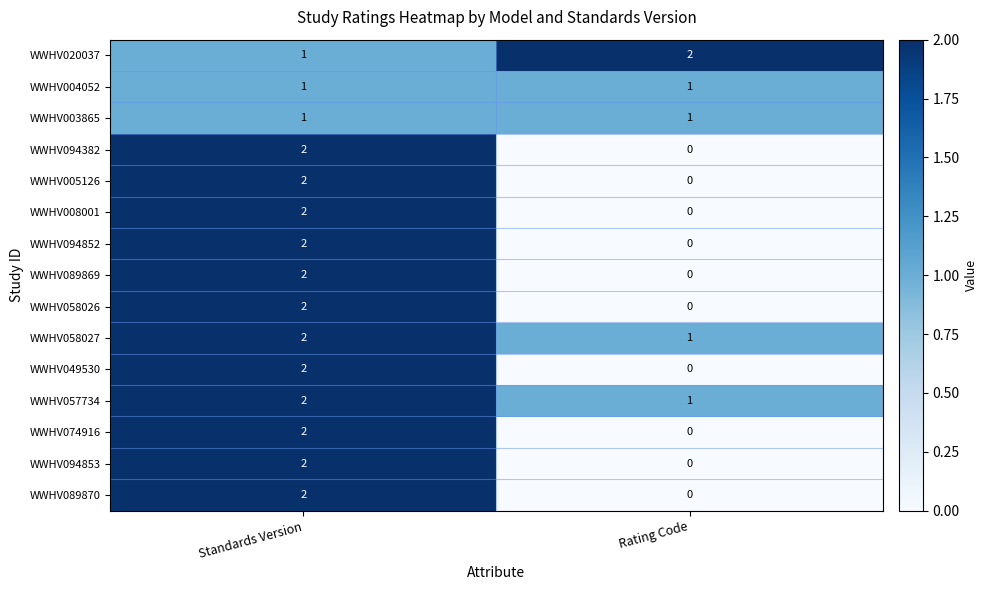

Reading right to left, extract all data points from this chart.

WWHV020037: Rating Code=2	Standards Version=1
WWHV004052: Rating Code=1	Standards Version=1
WWHV003865: Rating Code=1	Standards Version=1
WWHV094382: Rating Code=0	Standards Version=2
WWHV005126: Rating Code=0	Standards Version=2
WWHV008001: Rating Code=0	Standards Version=2
WWHV094852: Rating Code=0	Standards Version=2
WWHV089869: Rating Code=0	Standards Version=2
WWHV058026: Rating Code=0	Standards Version=2
WWHV058027: Rating Code=1	Standards Version=2
WWHV049530: Rating Code=0	Standards Version=2
WWHV057734: Rating Code=1	Standards Version=2
WWHV074916: Rating Code=0	Standards Version=2
WWHV094853: Rating Code=0	Standards Version=2
WWHV089870: Rating Code=0	Standards Version=2